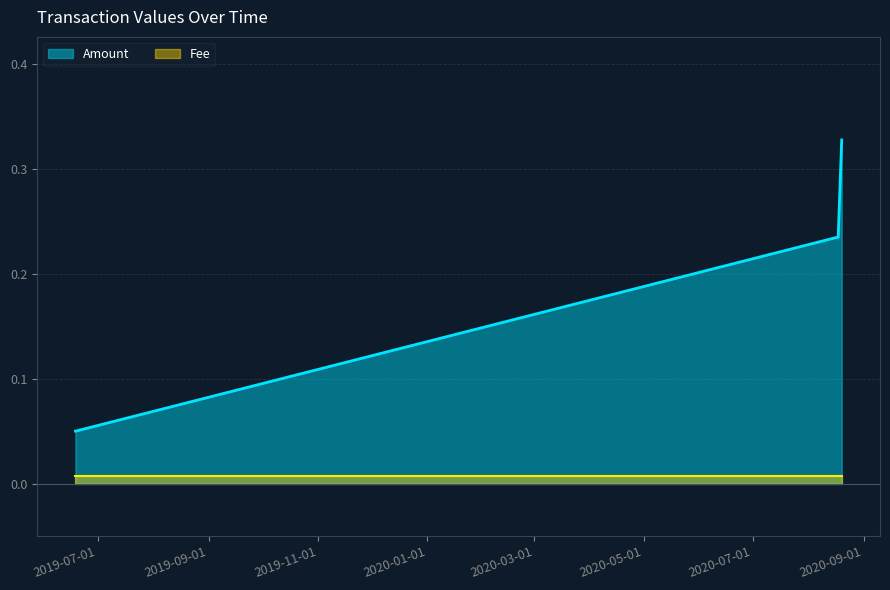

Count the number of categories in the chart.

4